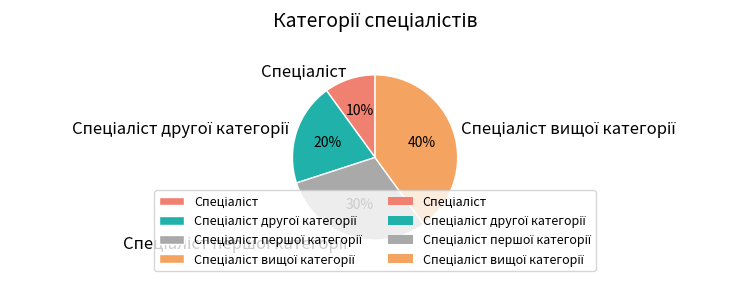

To the nearest percent, what is the difference between the largest and smallest slice percentages?

30%